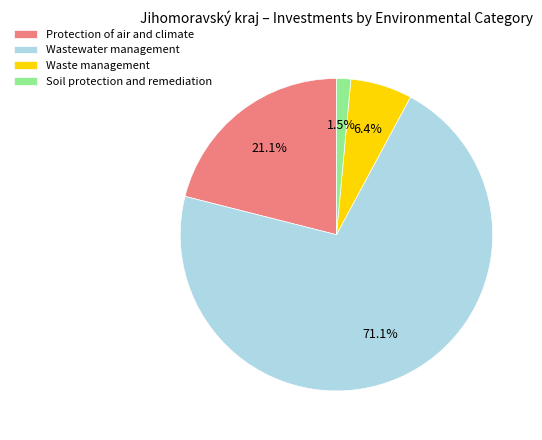

Combined, do Soil protection and remediation and Protection of air and climate account for over 50%?

No